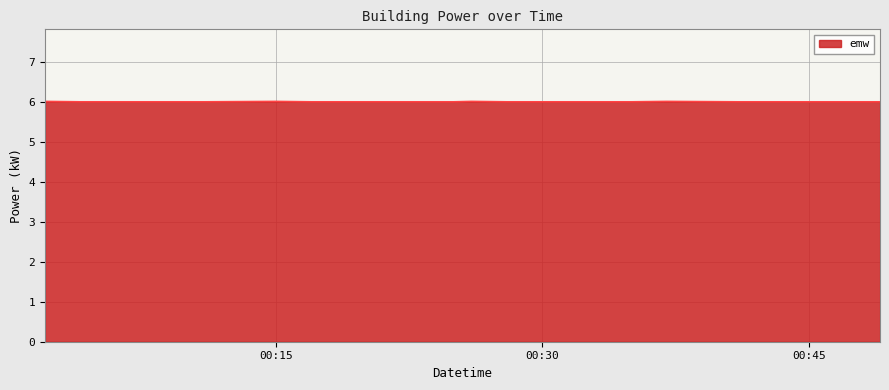

What is the greatest value displayed?

6.0